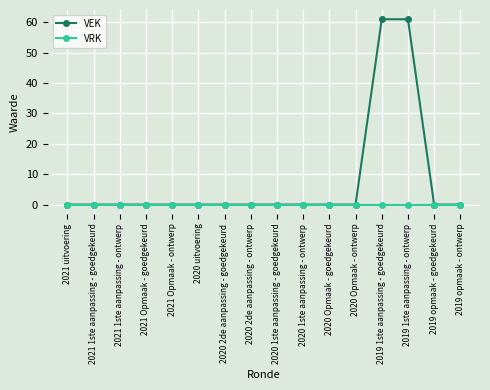

Reading left to right, transcribe all the data shown in this chart.

VEK: 2021 uitvoering=0	2021 1ste aanpassing - goedgekeurd=0	2021 1ste aanpassing - ontwerp=0	2021 Opmaak - goedgekeurd=0	2021 Opmaak - ontwerp=0	2020 uitvoering=0	2020 2de aanpassing - goedgekeurd=0	2020 2de aanpassing - ontwerp=0	2020 1ste aanpassing - goedgekeurd=0	2020 1ste aanpassing - ontwerp=0	2020 Opmaak - goedgekeurd=0	2020 Opmaak - ontwerp=0	2019 1ste aanpassing - goedgekeurd=61	2019 1ste aanpassing - ontwerp=61	2019 opmaak - goedgekeurd=0	2019 opmaak - ontwerp=0
VRK: 2021 uitvoering=0	2021 1ste aanpassing - goedgekeurd=0	2021 1ste aanpassing - ontwerp=0	2021 Opmaak - goedgekeurd=0	2021 Opmaak - ontwerp=0	2020 uitvoering=0	2020 2de aanpassing - goedgekeurd=0	2020 2de aanpassing - ontwerp=0	2020 1ste aanpassing - goedgekeurd=0	2020 1ste aanpassing - ontwerp=0	2020 Opmaak - goedgekeurd=0	2020 Opmaak - ontwerp=0	2019 1ste aanpassing - goedgekeurd=0	2019 1ste aanpassing - ontwerp=0	2019 opmaak - goedgekeurd=0	2019 opmaak - ontwerp=0